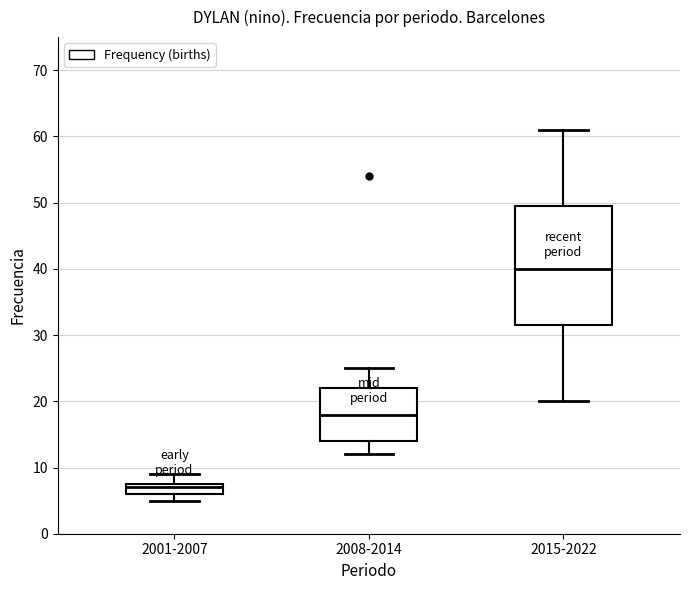

Comparing the boxes themselves (not the whiskers), which one is the tallest?

2015-2022